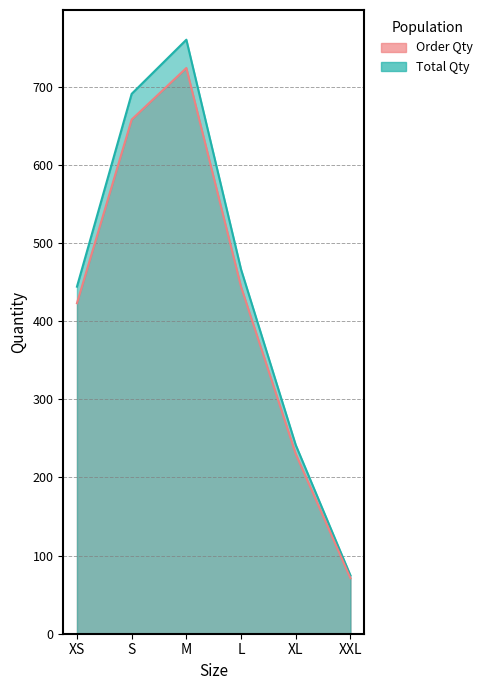

List the series in order of their peak value, highest first.

Back-up Qty, Order Qty